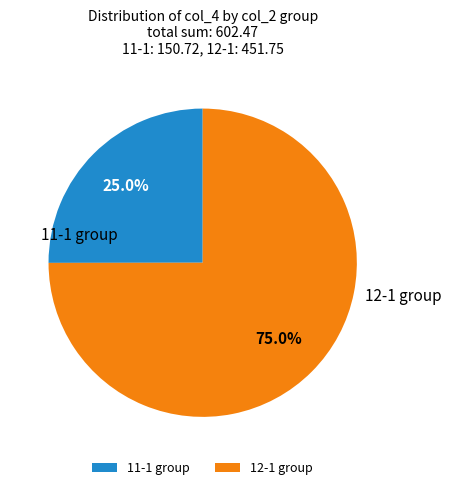

Is there any slice that represents more than half of the pie?

Yes